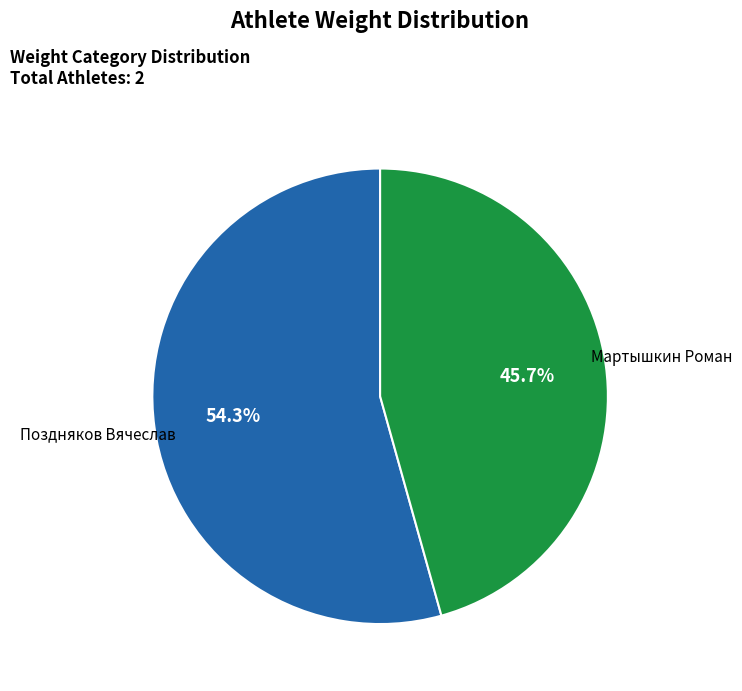

Does any single category account for the majority?

Yes